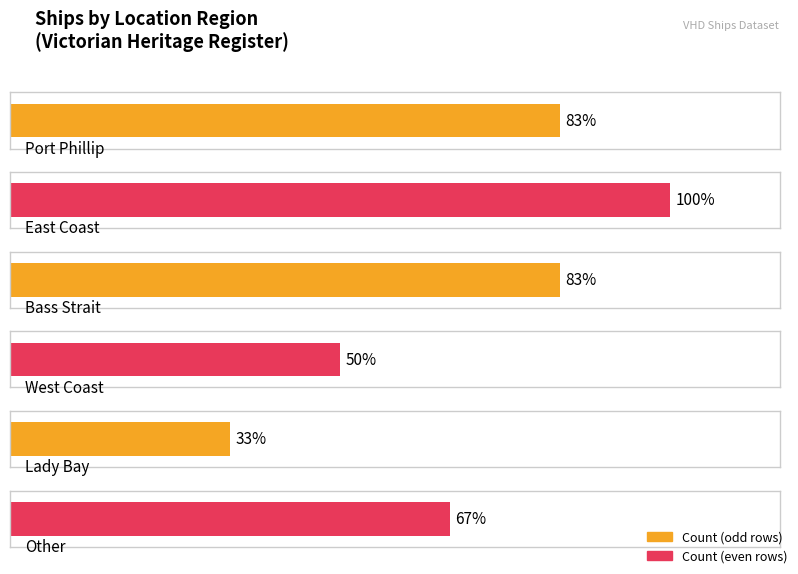

Reading left to right, transcribe all the data shown in this chart.

Port Phillip=5	East Coast=6	Bass Strait=5	West Coast=3	Lady Bay=2	Other=4